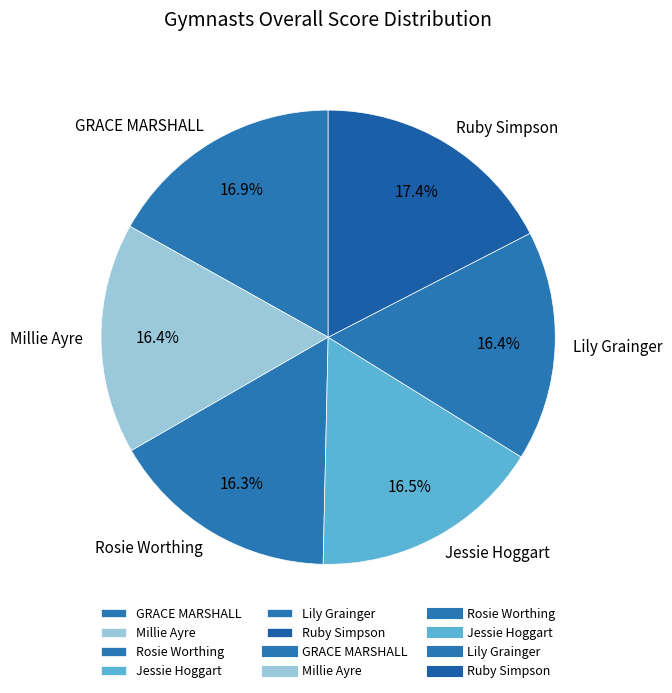

Between Lily Grainger and Ruby Simpson, which is larger?

Ruby Simpson